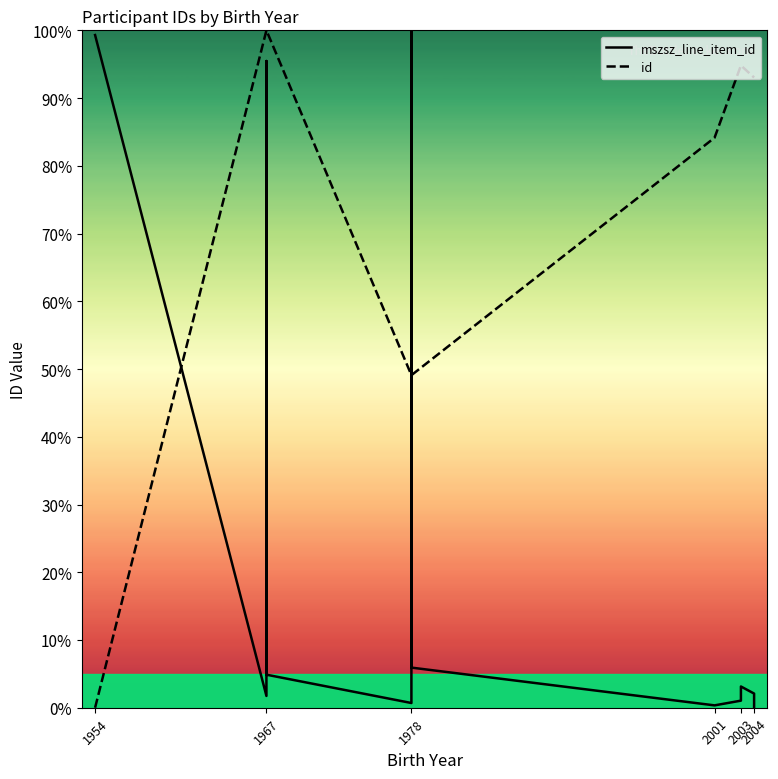

Which series has the widest spread of values?

mszsz_line_item_id